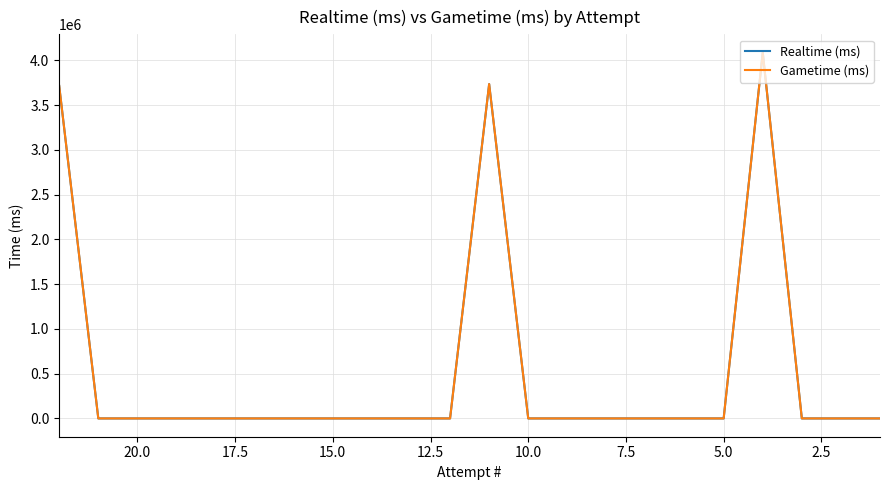

At how many categories does at least one series exceed 4063863?

1